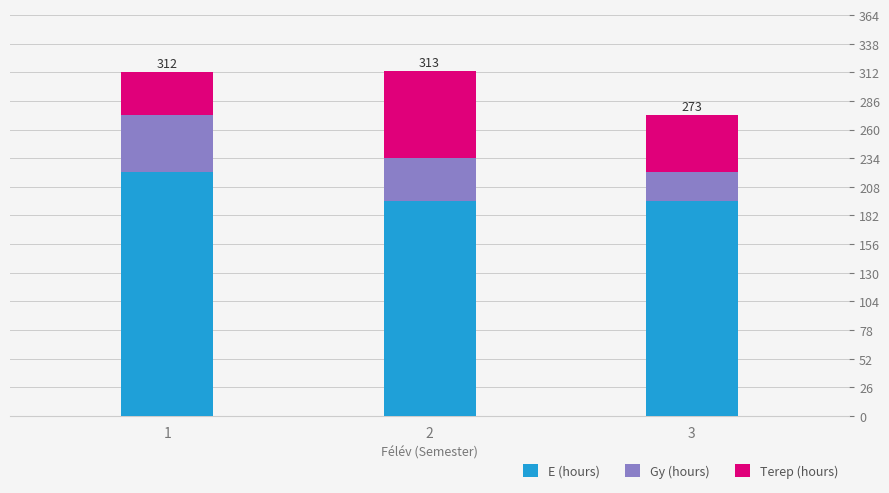

What is the difference between the maximum and second lowest values in the E (hours) series?

26